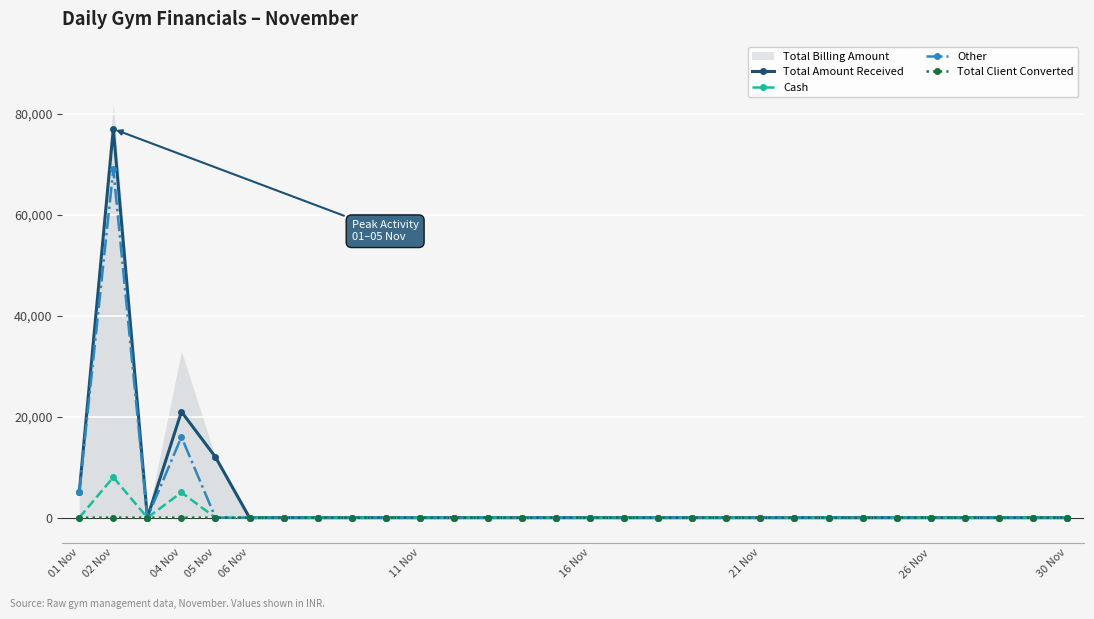

True or false: Other has a value of 3821 at 04 Nov.

False